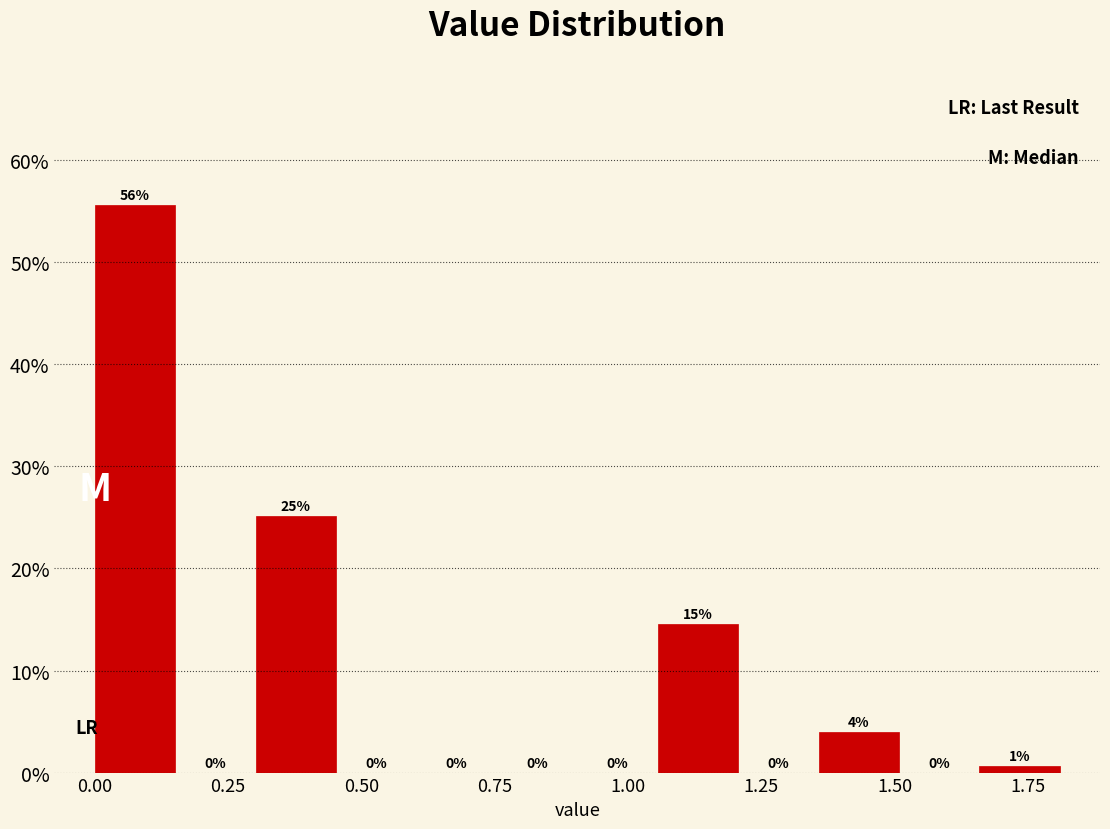

Around what value on the x-axis is the tallest bar? Give the approximate position of its centre, as read against the axis.

0.10